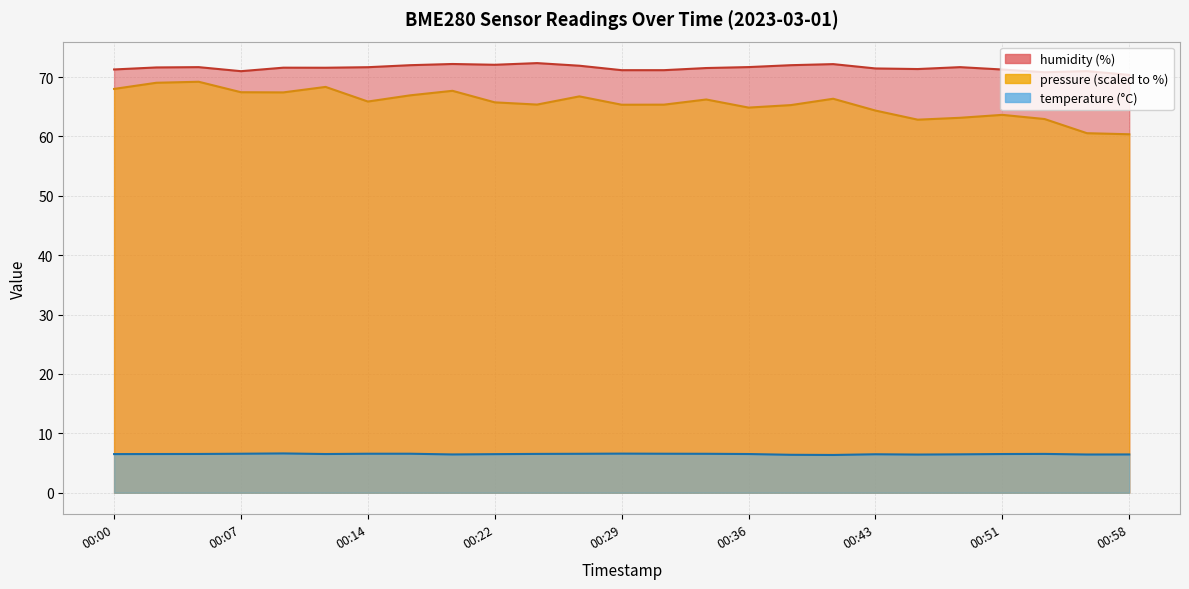

The temperature series shows 11.2 at 00:31. True or false?

False